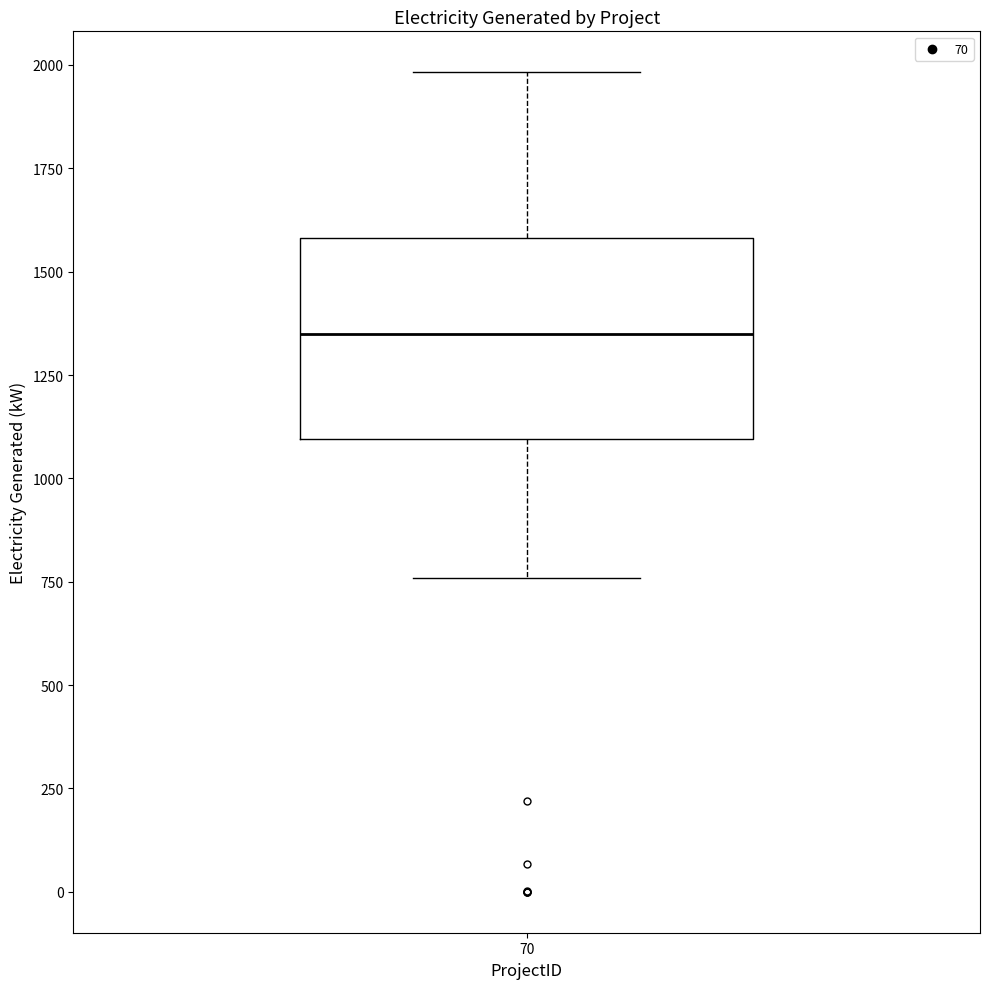

Read this box plot against the y-axis: the position of the median line, the range covered by the box, and the ends of both whiskers. The values are not printed on the chart, so give them approximately, as read against the axis.

median 1350, box 1100 to 1600, whiskers 750 to 2000